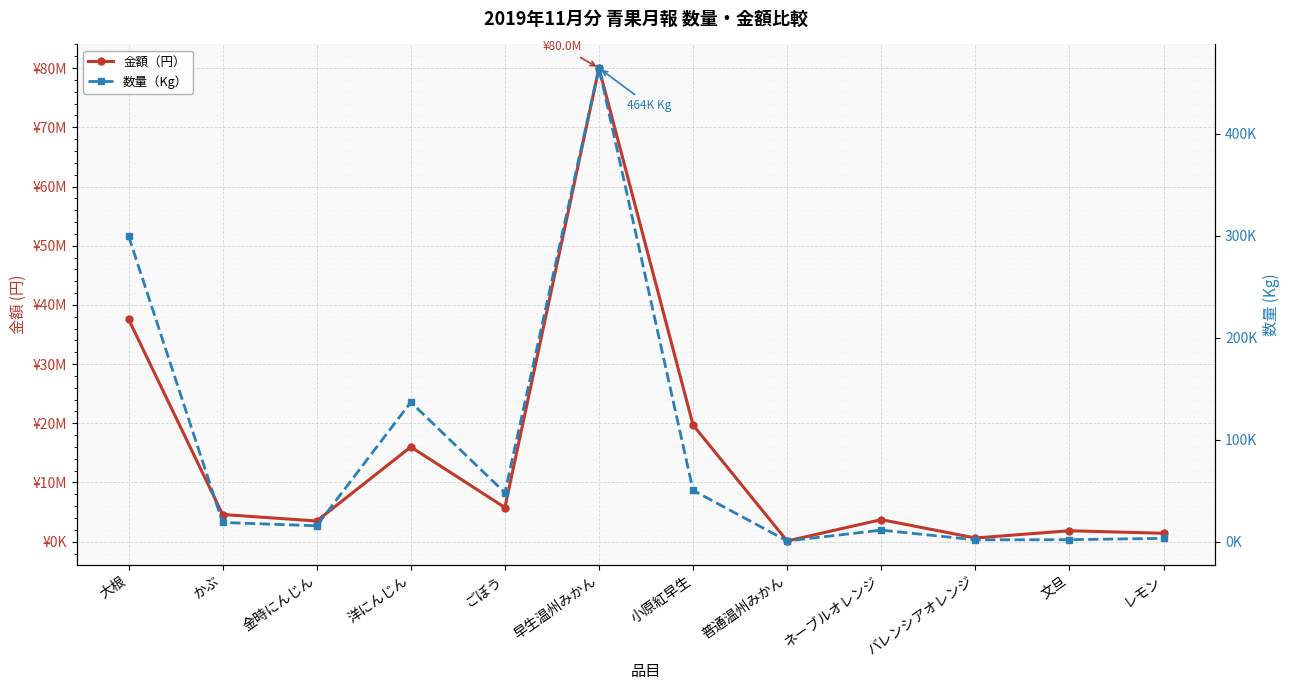

Does the chart display data point markers on the line(s)?

Yes